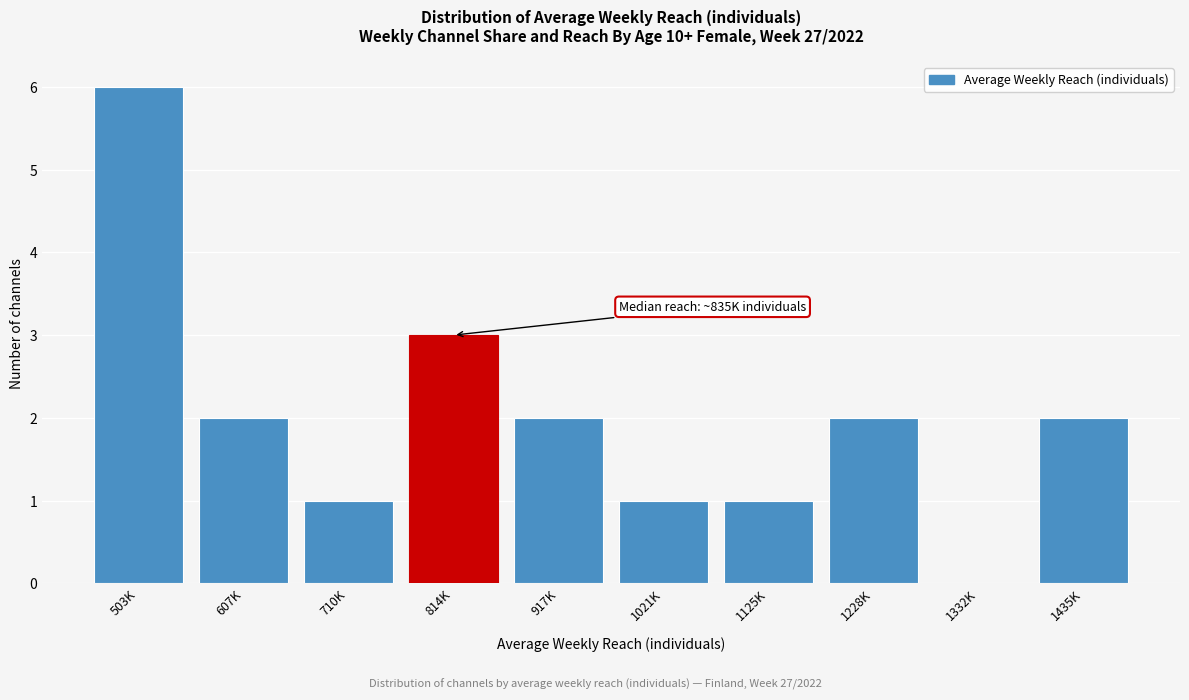

Reading right to left, extract all data points from this chart.

1435K=2	1332K=0	1228K=2	1125K=1	1021K=1	917K=2	814K=3	710K=1	607K=2	503K=6